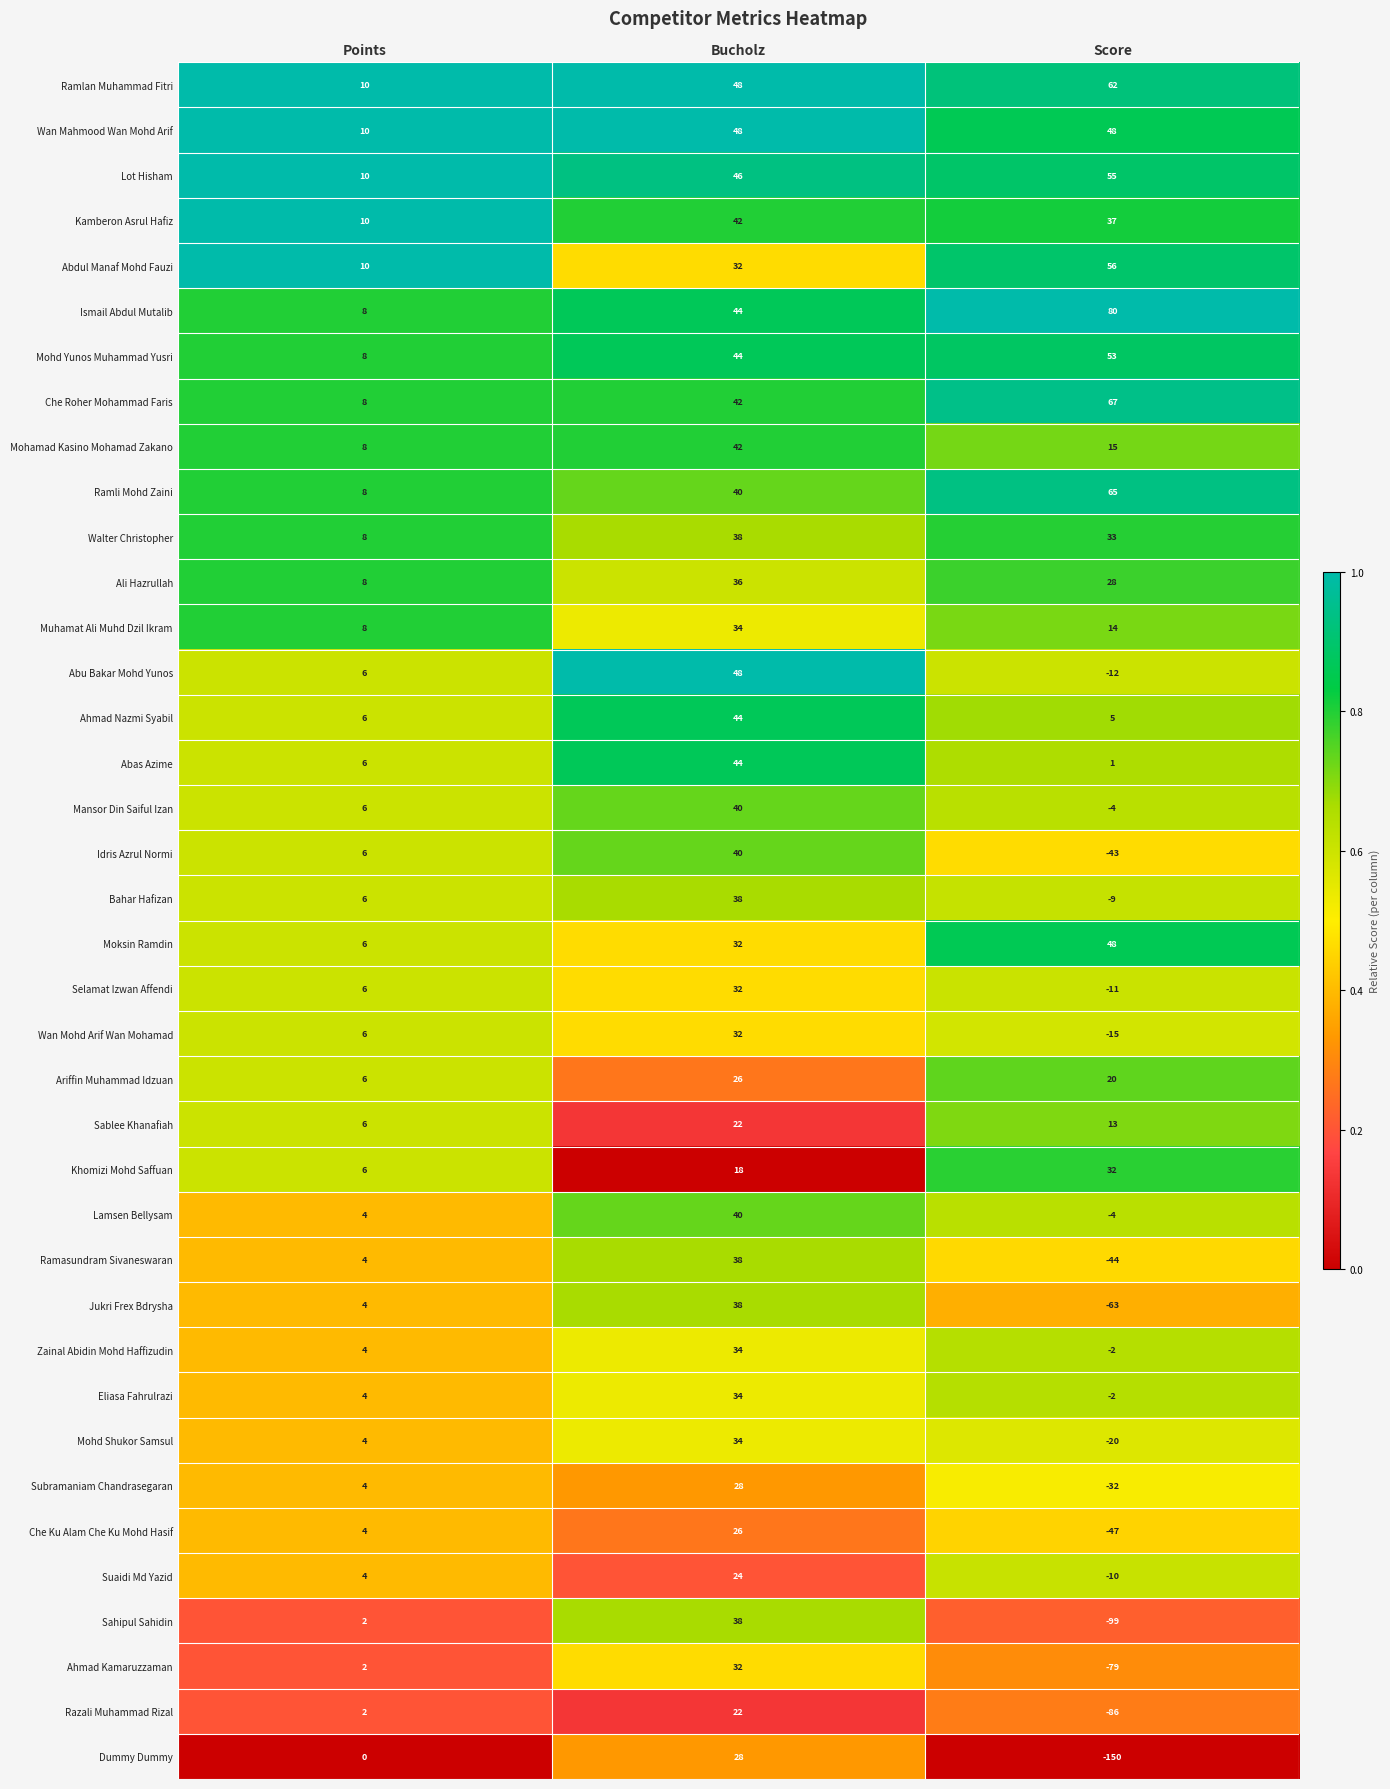

At which category is the sum across all series the highest?

Bucholz